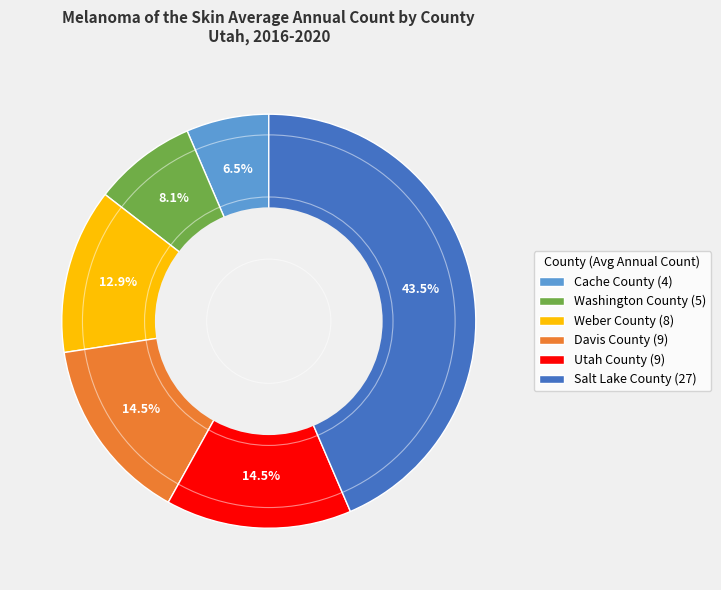

Approximately how many times larger is the value at Salt Lake County (27) compared to Weber County (8)?

3.4